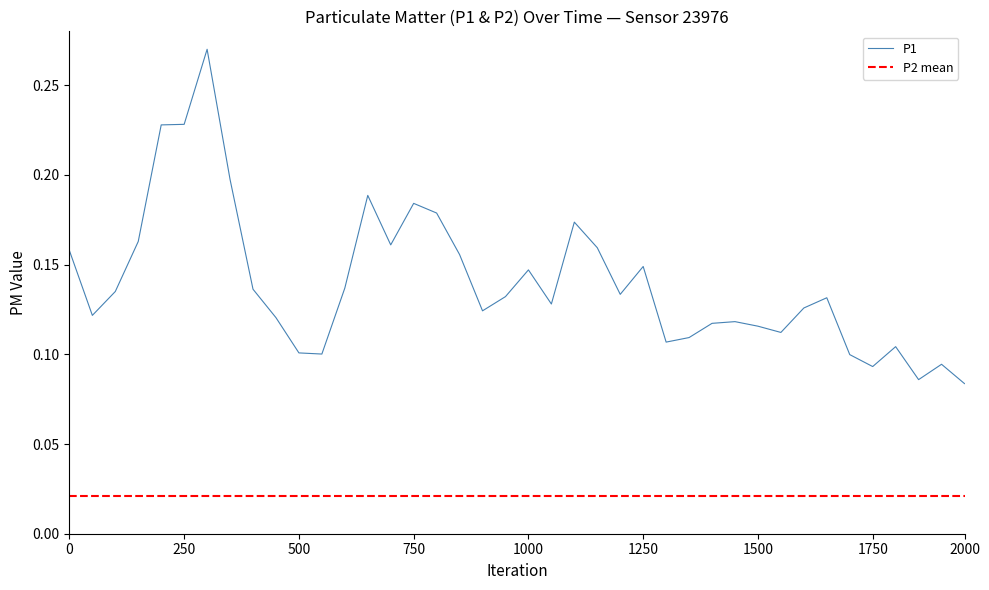

What is the value of the 35th point from the left?

0.1